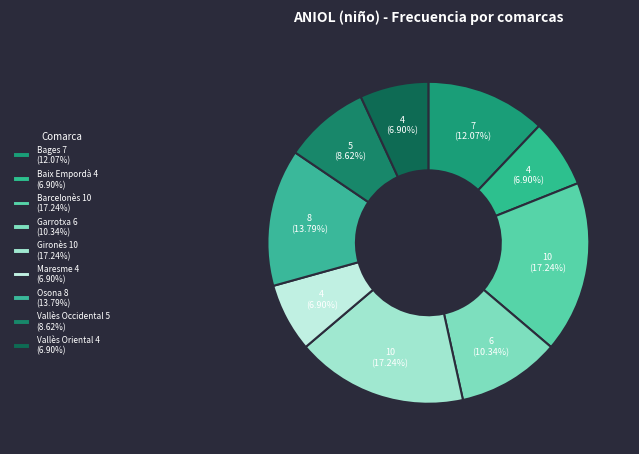

How many slices are in this pie chart?

9